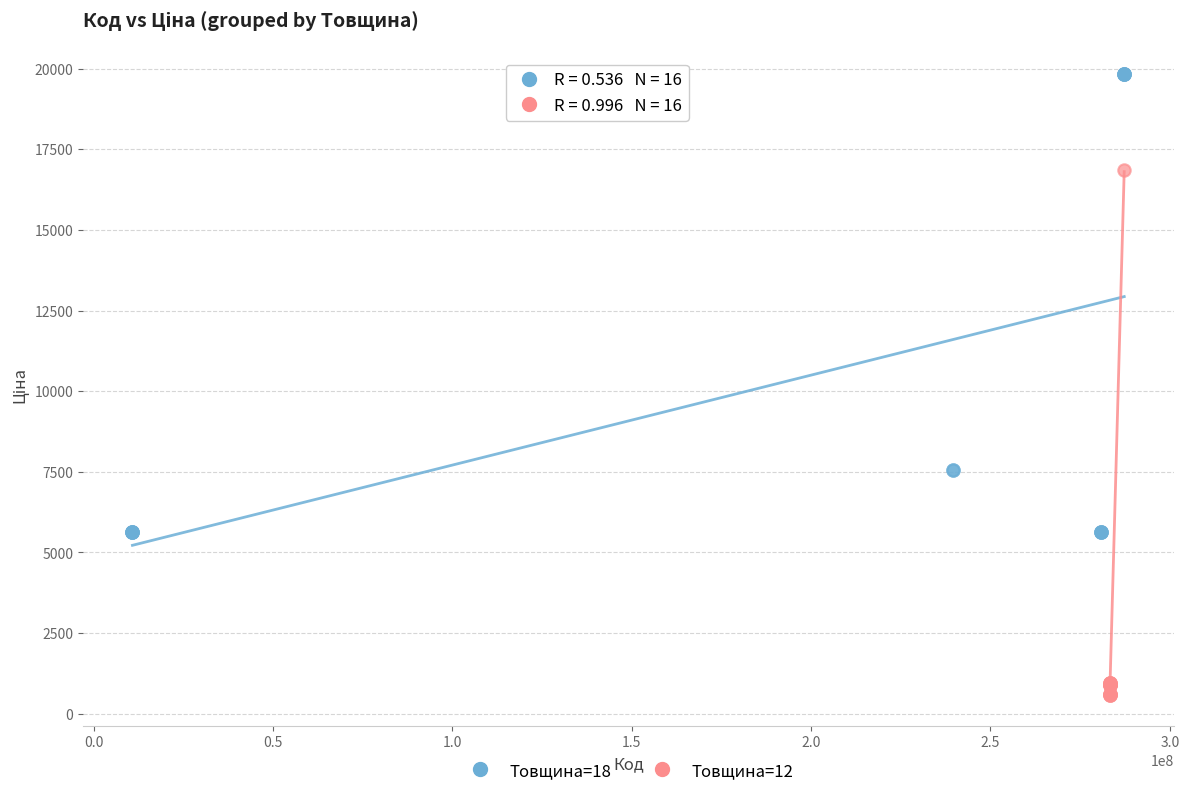

Which series reaches the maximum Y coordinate?

Товщина=18